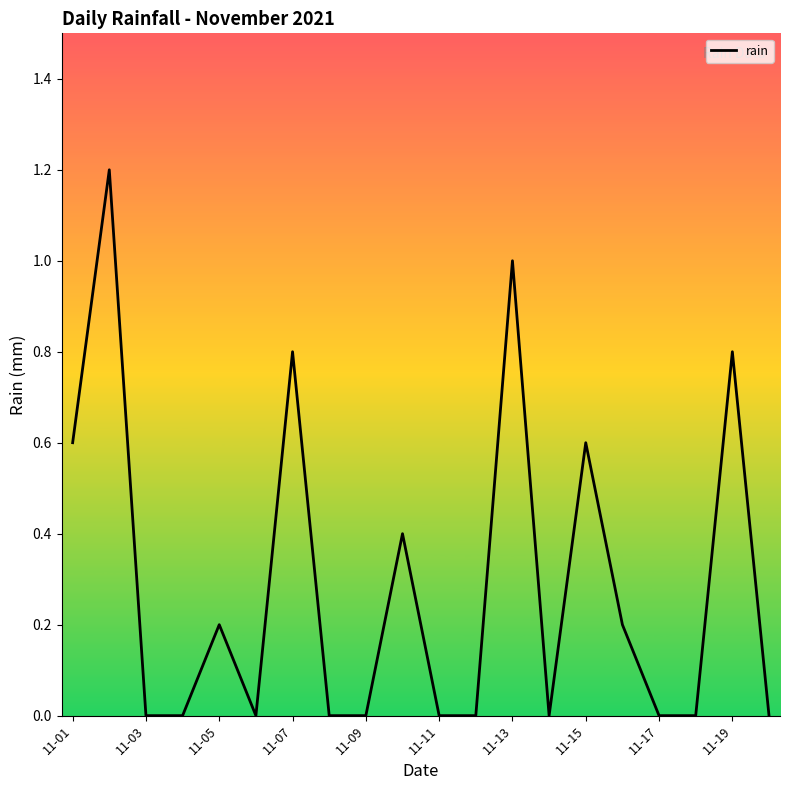

What is the maximum value shown in the chart?

1.2